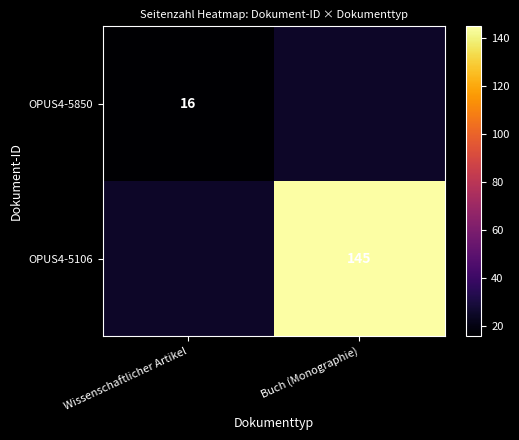

How many series are shown in this chart?

2